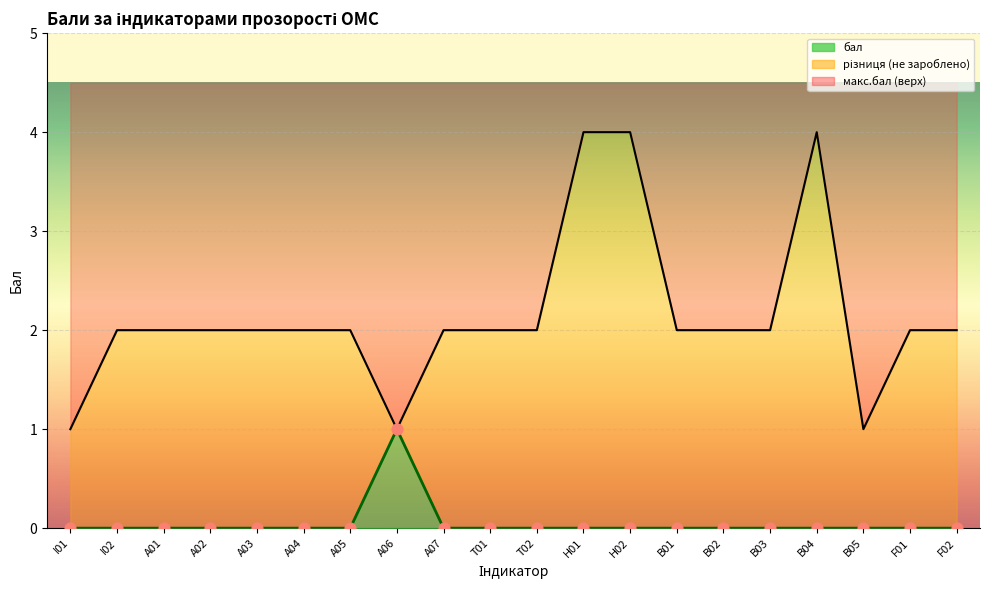

What is the total value across all series at H02?

4